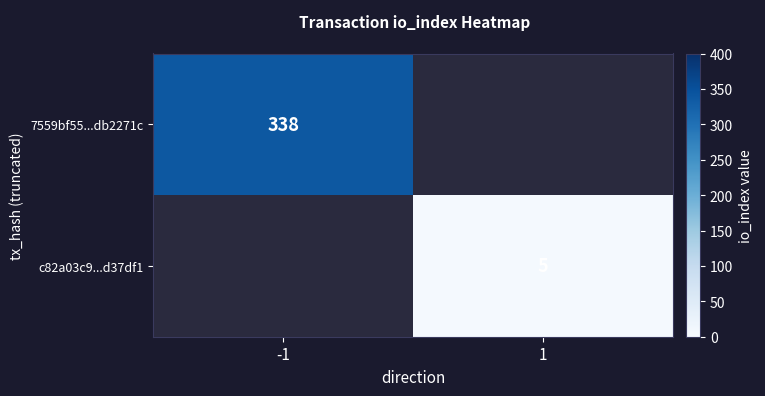

Count the number of data series in this chart.

2